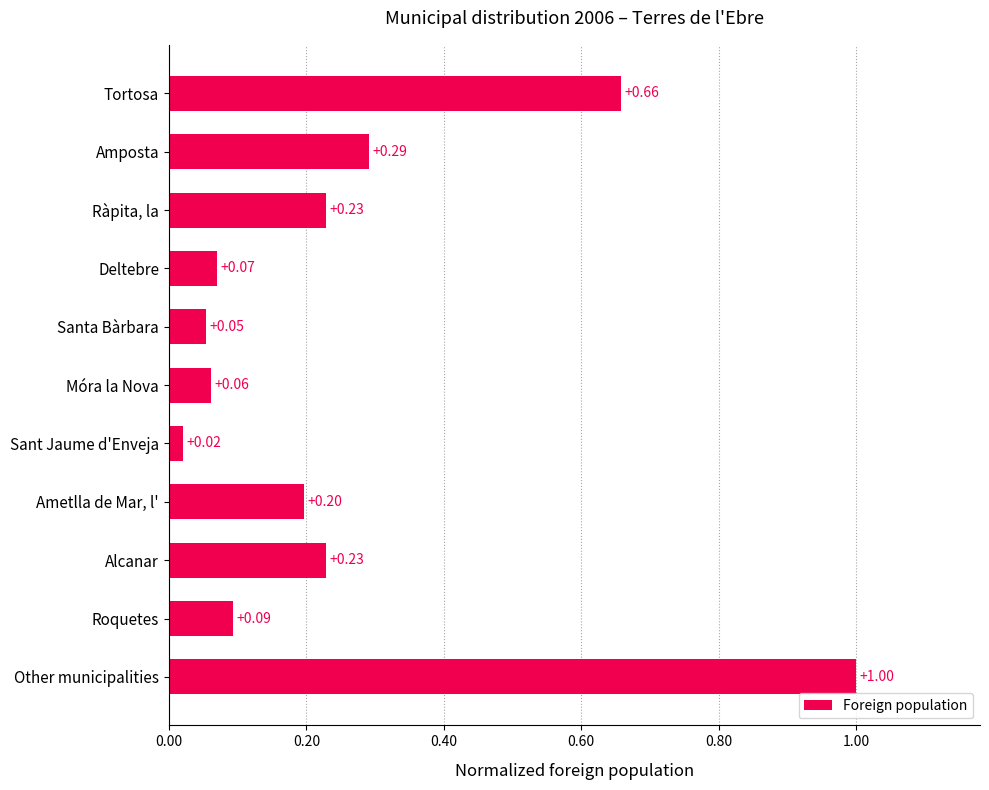

What is the sum of all values?

2.9